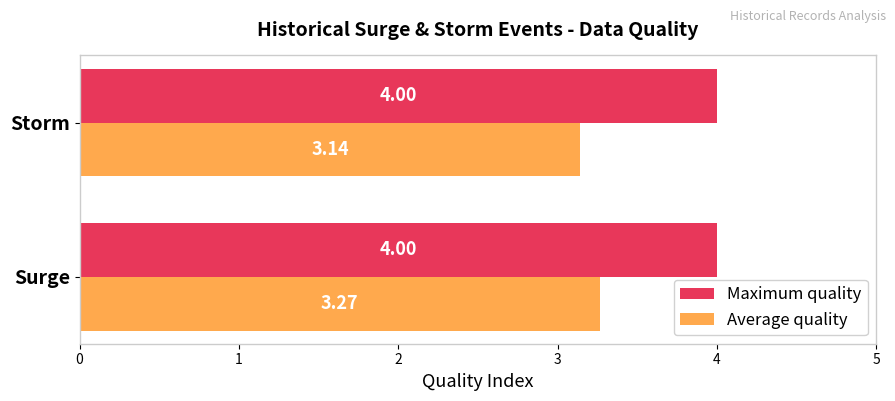

What are all the series names shown in the legend?

Maximum quality, Average quality